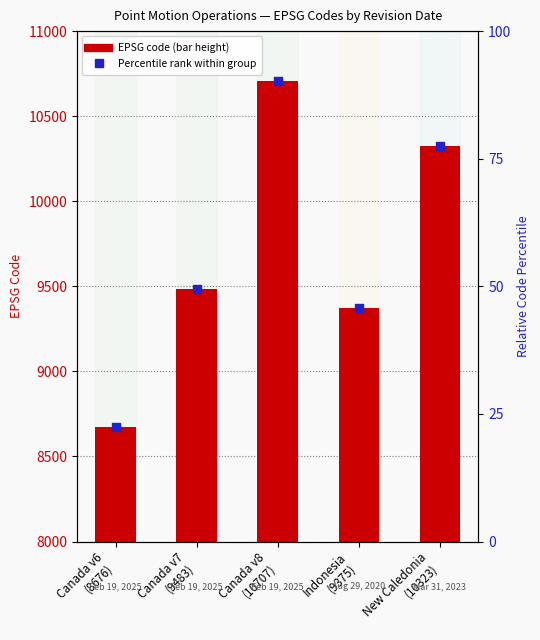

What is the change in value from Indonesia
(9375) to New Caledonia
(10323)?

+948